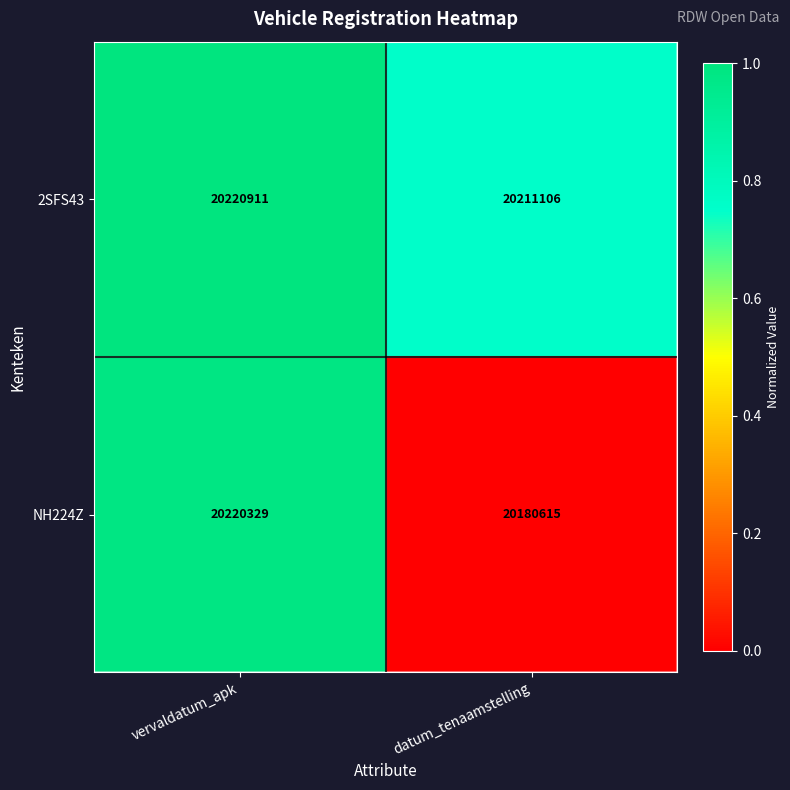

Where is 2SFS43 nearest to the value 20216008?

datum_tenaamstelling